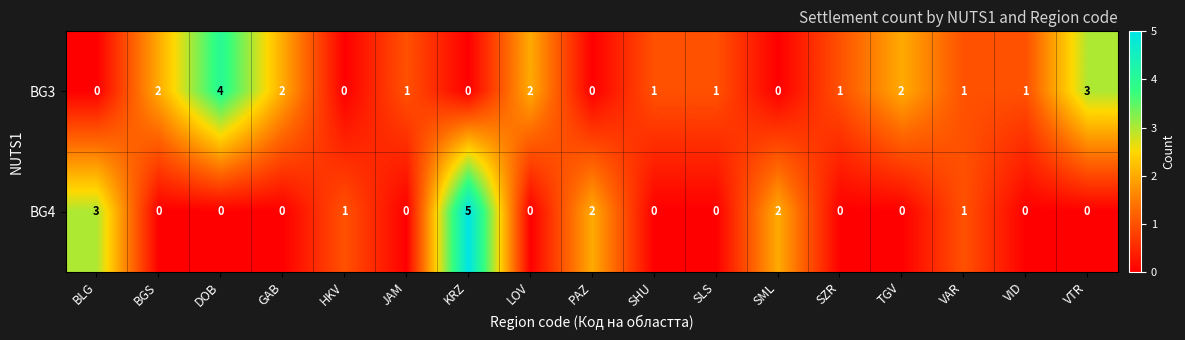

How many distinct data groups are displayed?

2